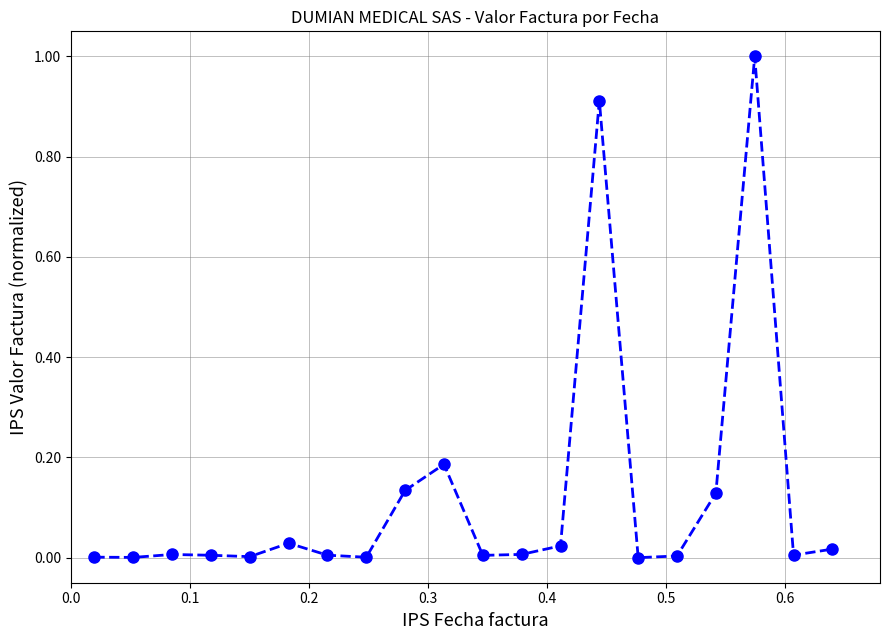

What is the difference between the maximum and second lowest values?

1.0